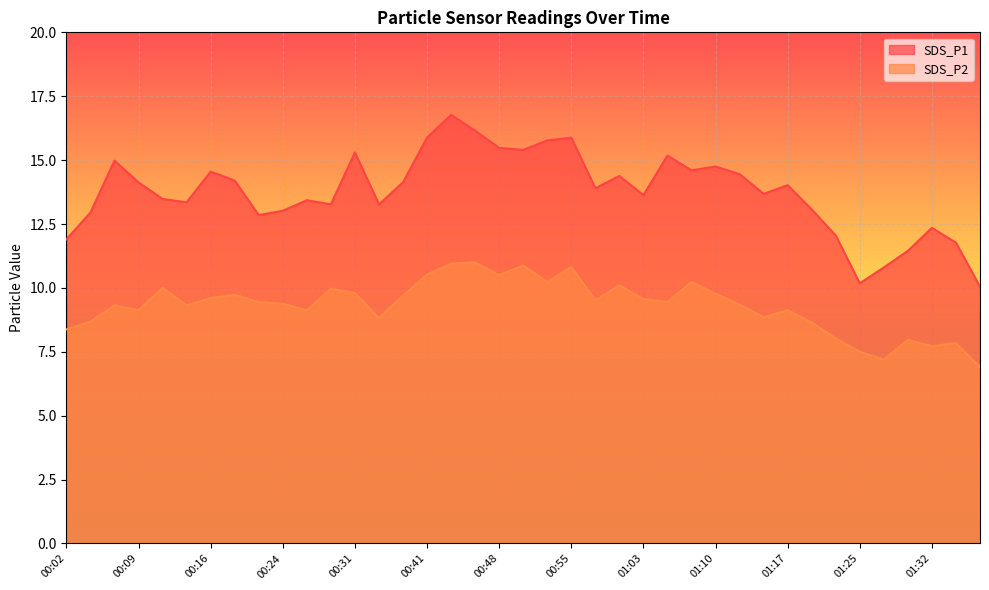

What are all the series names shown in the legend?

SDS_P1, SDS_P2